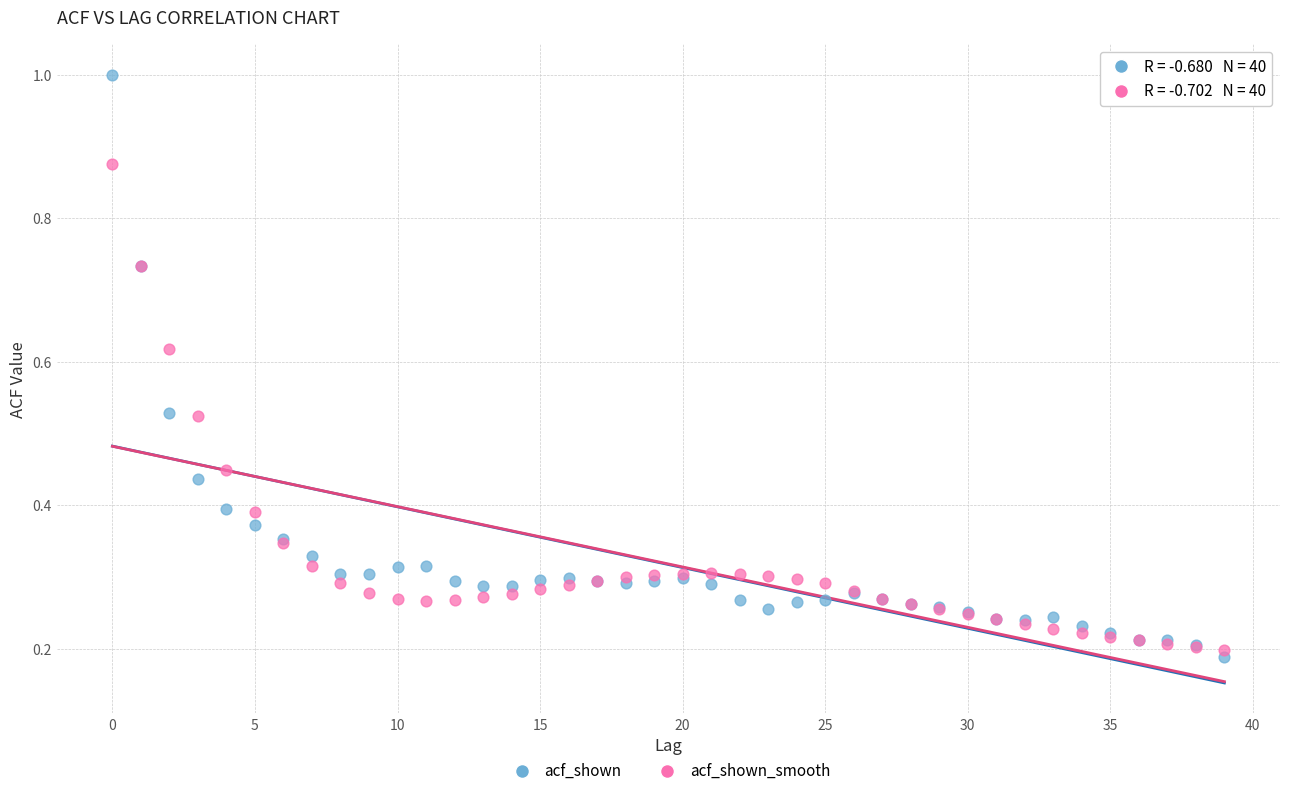

Which series contains the lowest Y value?

acf_shown